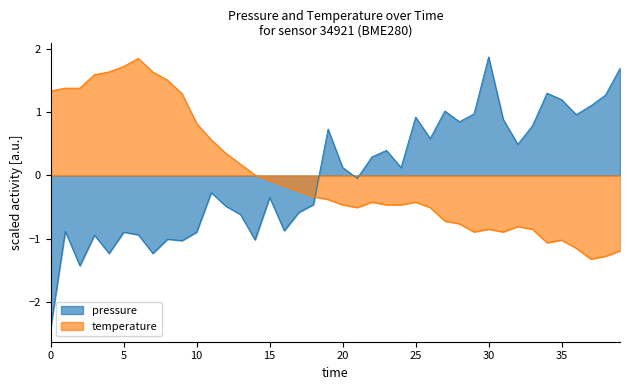

Count the number of data series in this chart.

2